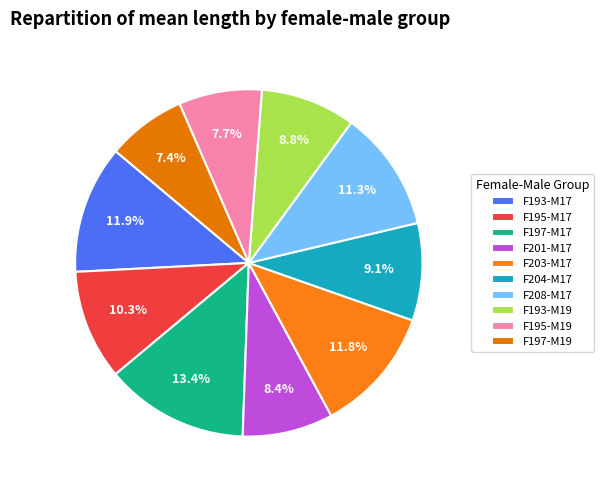

How many slices are in this pie chart?

10